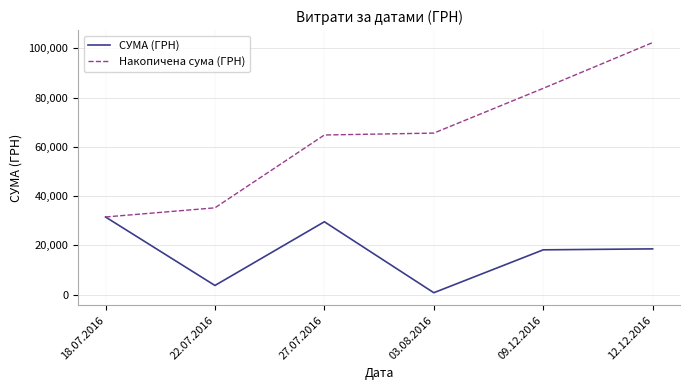

What is the total value across all series at 27.07.2016?

94439.5